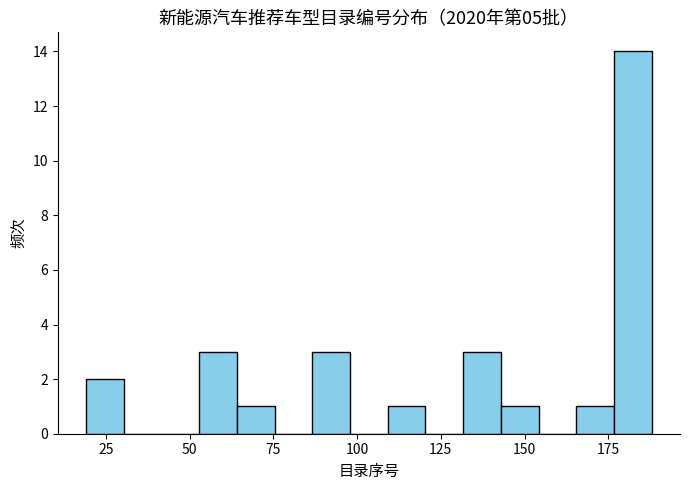

Around what value on the x-axis is the tallest bar? Give the approximate position of its centre, as read against the axis.

180